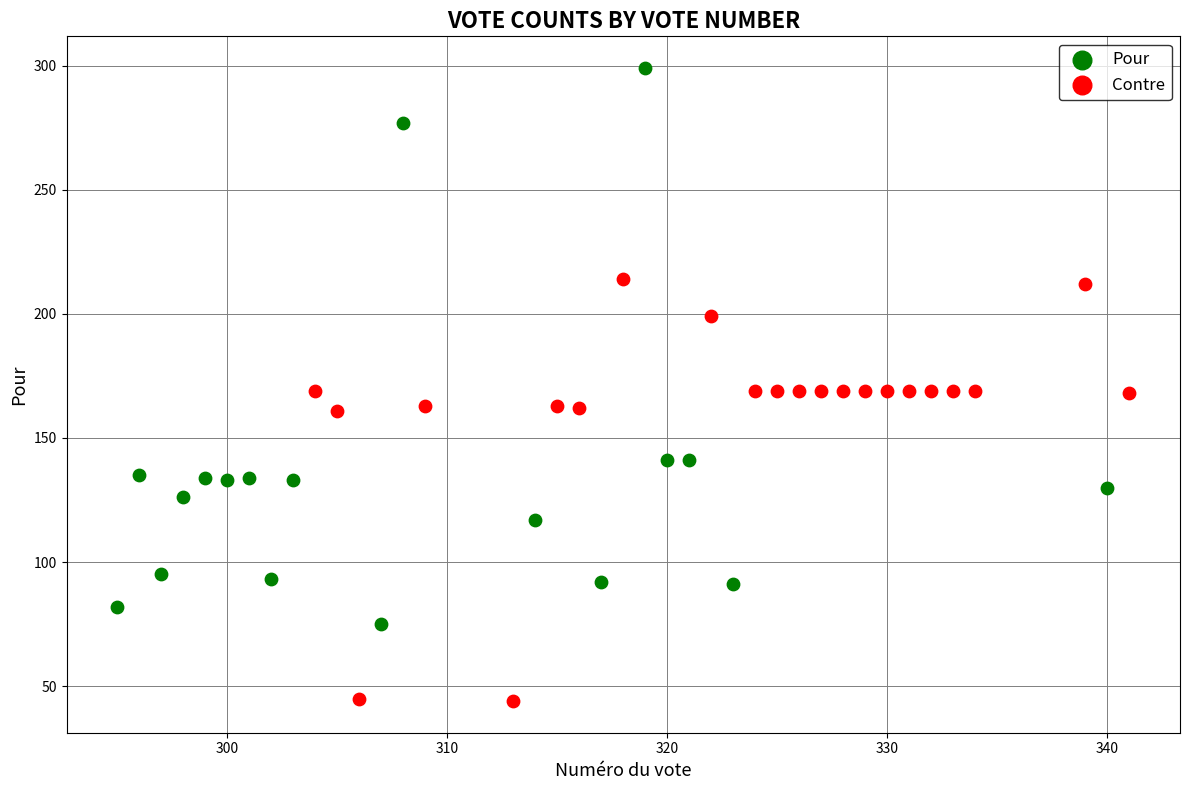

Which series contains the highest Y value?

Pour